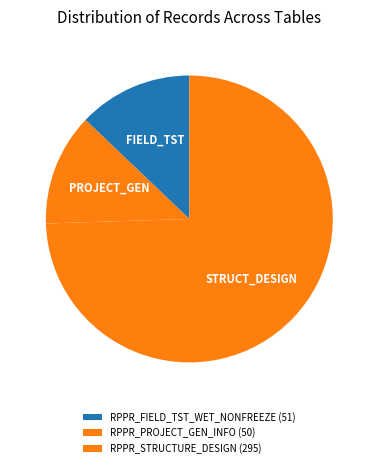

What is the largest slice in the pie chart?

RPPR_STRUCTURE_DESIGN